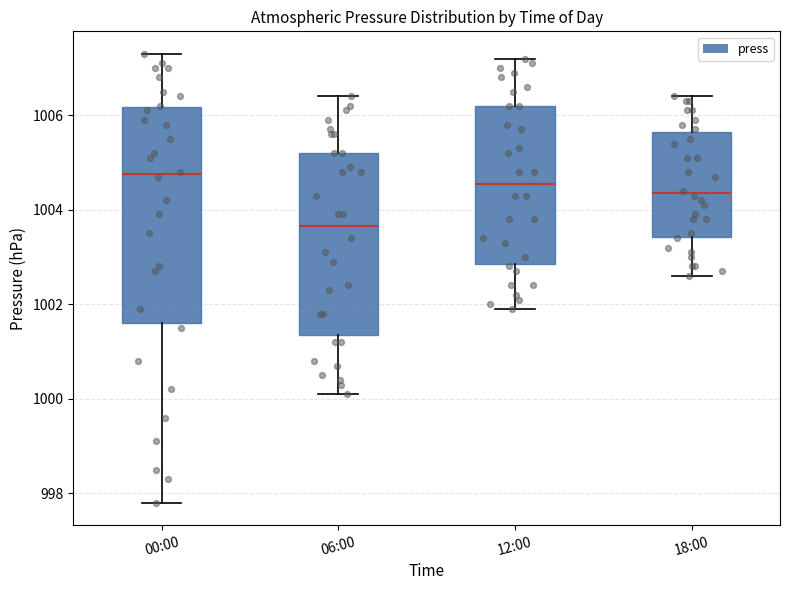

Which box's median line is the highest?

00:00